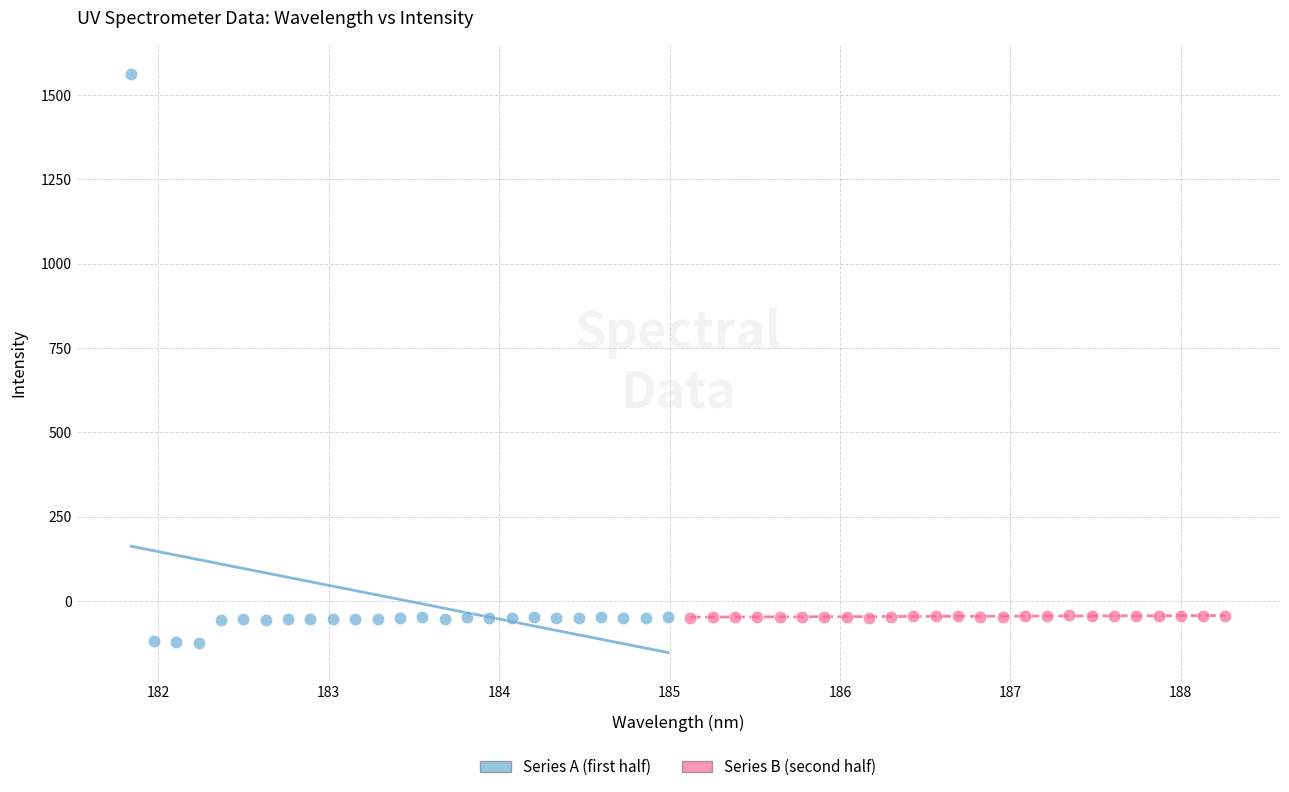

What are all the series names shown in the legend?

Series A (first half), Series B (second half)